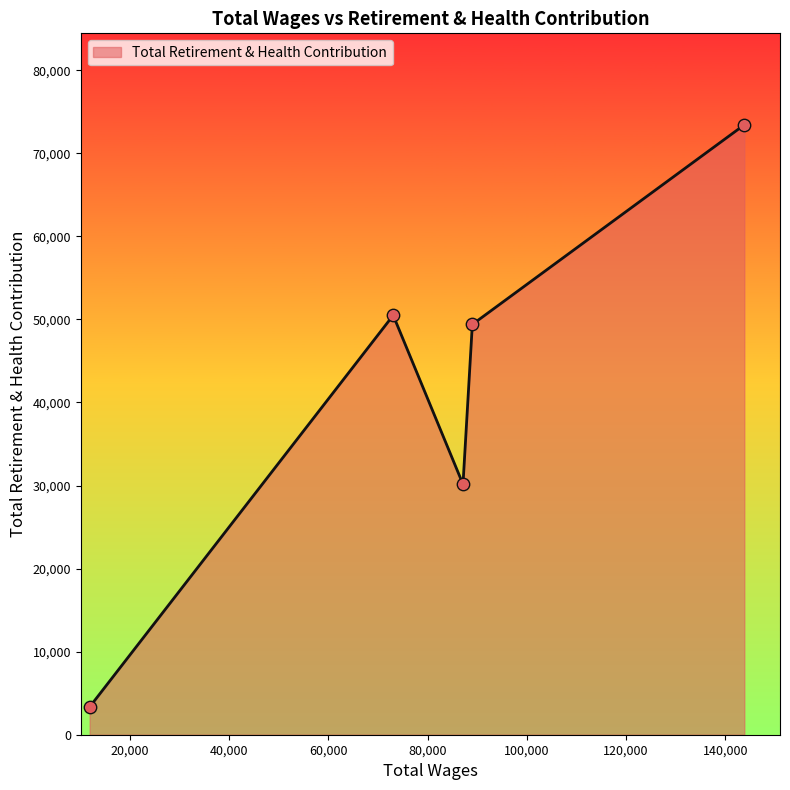

What is the difference between the maximum and minimum values?

70077